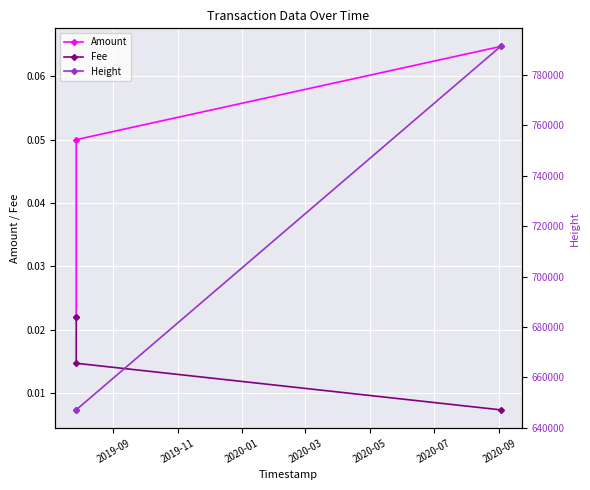

What are all the series names shown in the legend?

Amount, Fee, Height